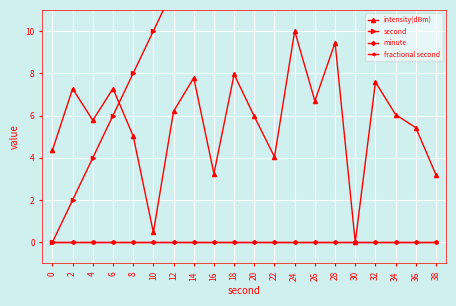

In intensity(dBm), how many points are lower than both neighbors (excluding endpoints)?

6